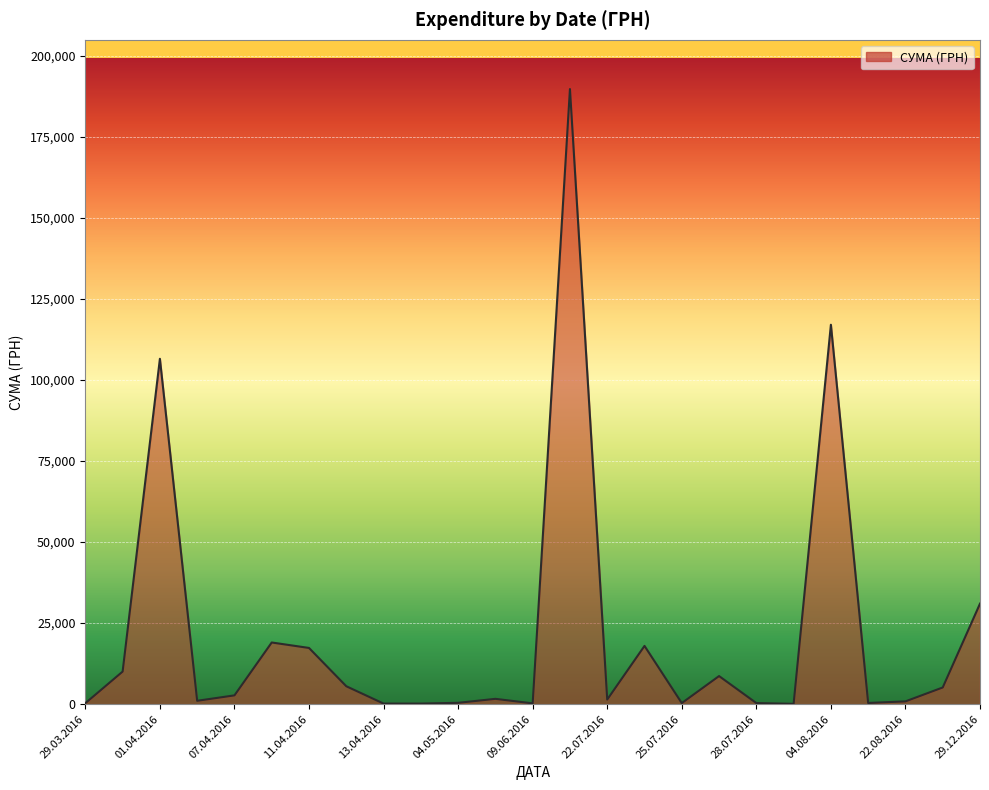

How many lines are shown in the chart?

1